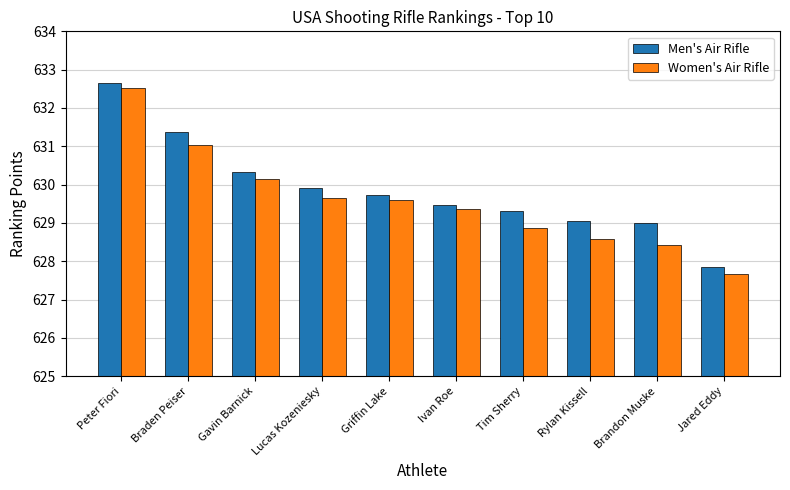

What are all the series names shown in the legend?

Men's Air Rifle, Women's Air Rifle